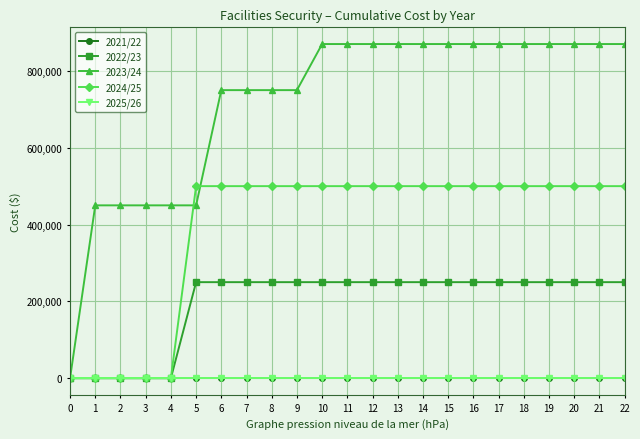

What is the sum of all 2023/24 values?

16560000